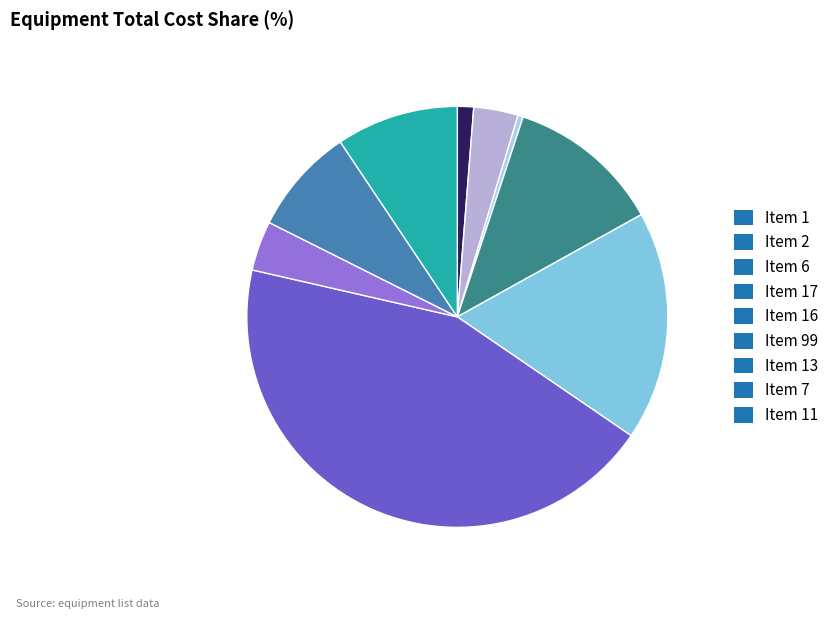

What is the smallest slice in the pie chart?

Item 6